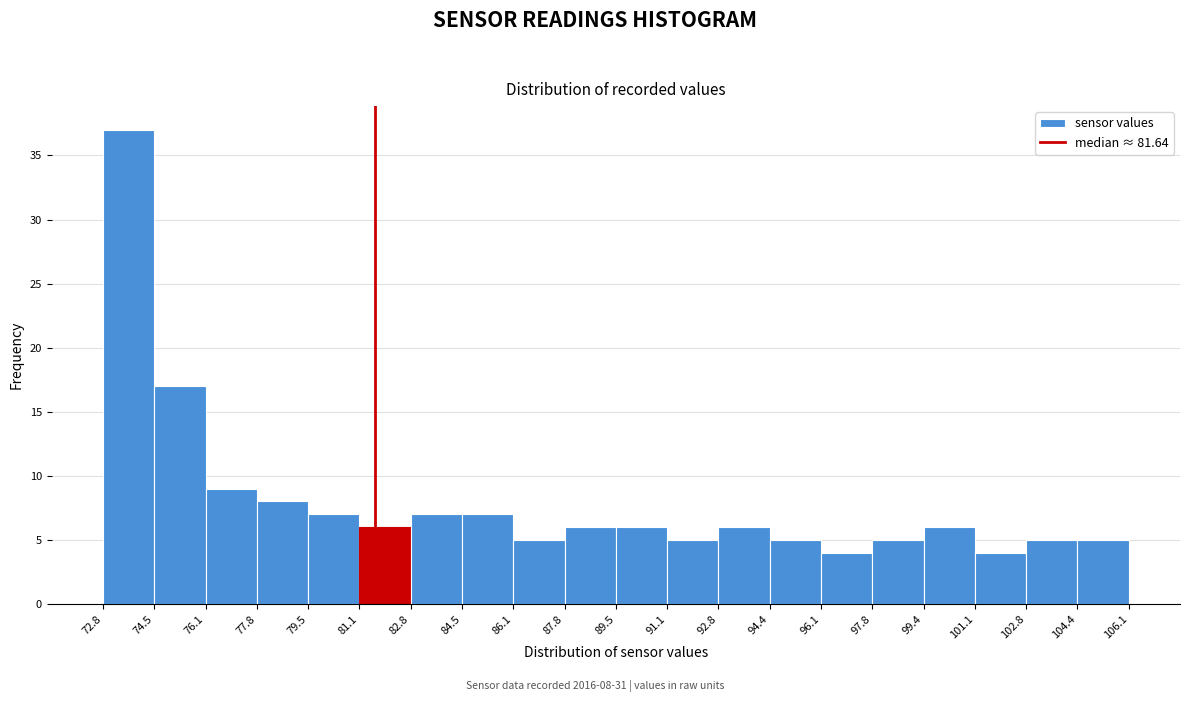

Over which range of the x-axis is the bar tallest?

72.8 to 74.5